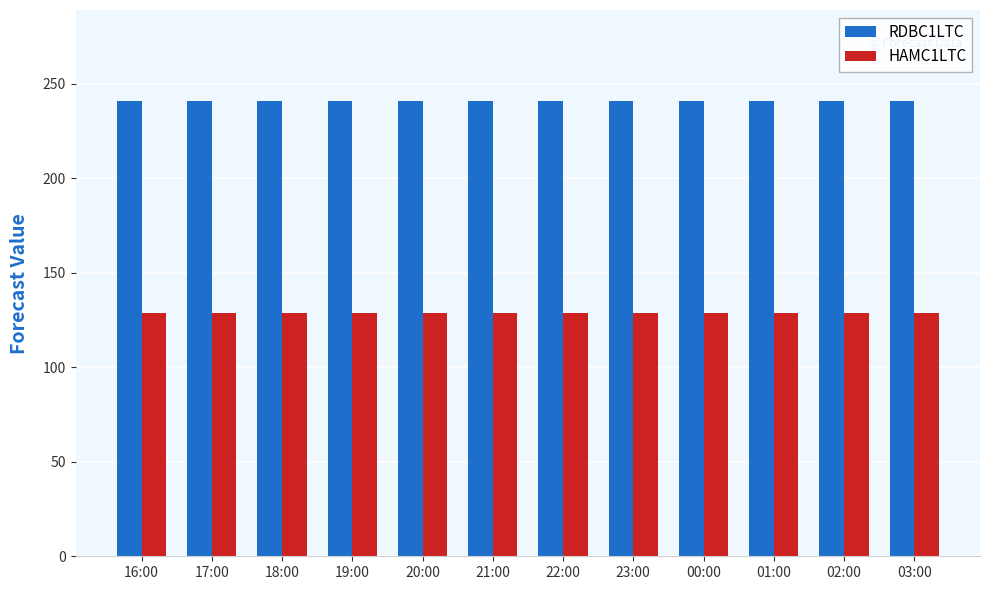

How many data points does each series have?

12